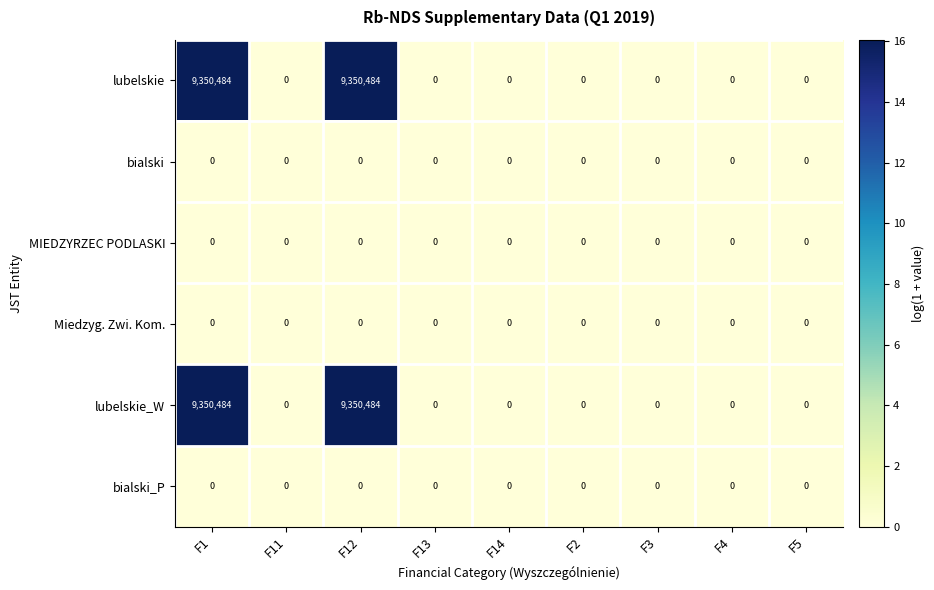

What is the sum of all lubelskie_W values?

18700968